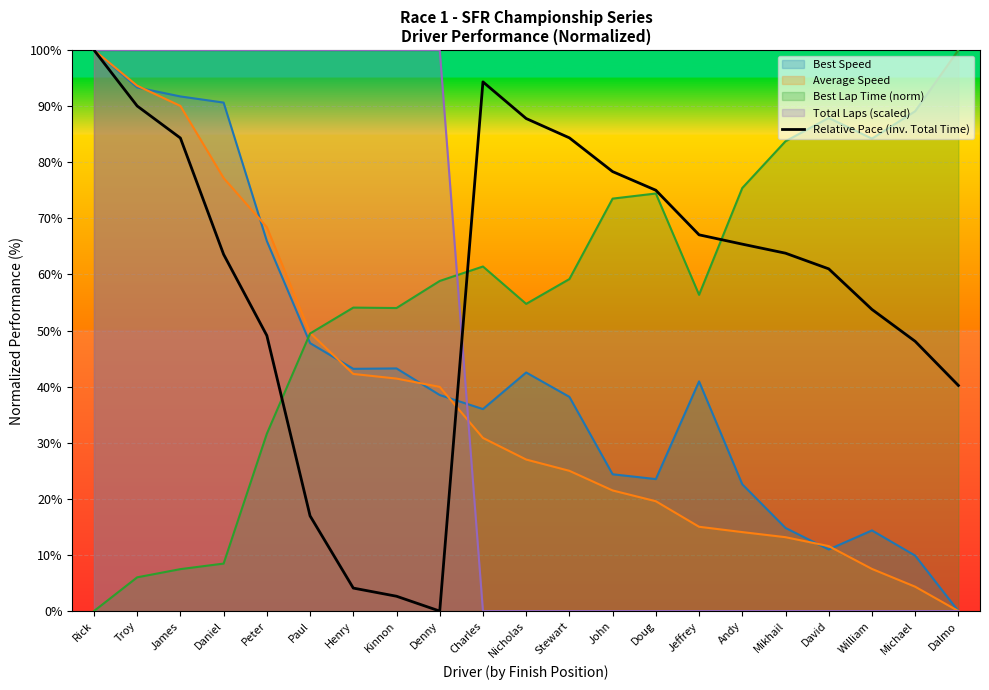

Which label corresponds to the largest value in the chart?

Rick